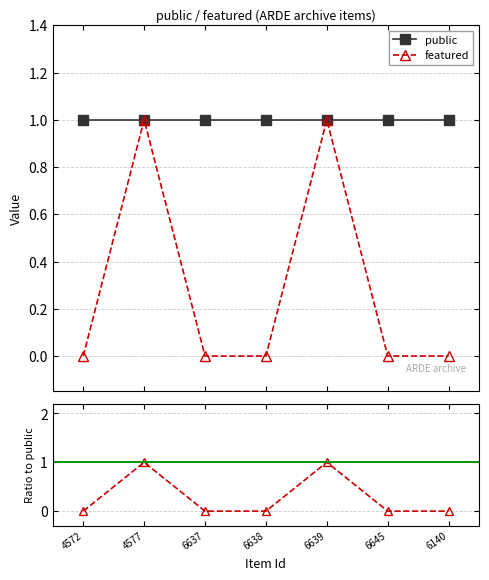

How many lines are shown in the chart?

3